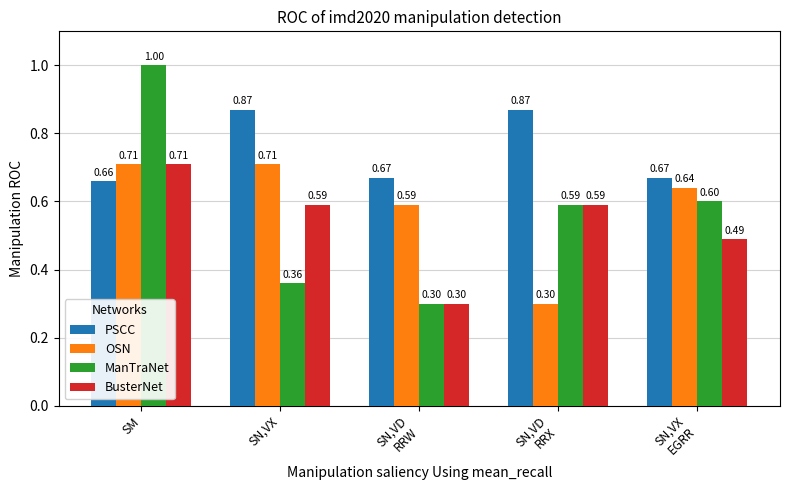

At which label does OSN reach its minimum?

SN,VD
RRX